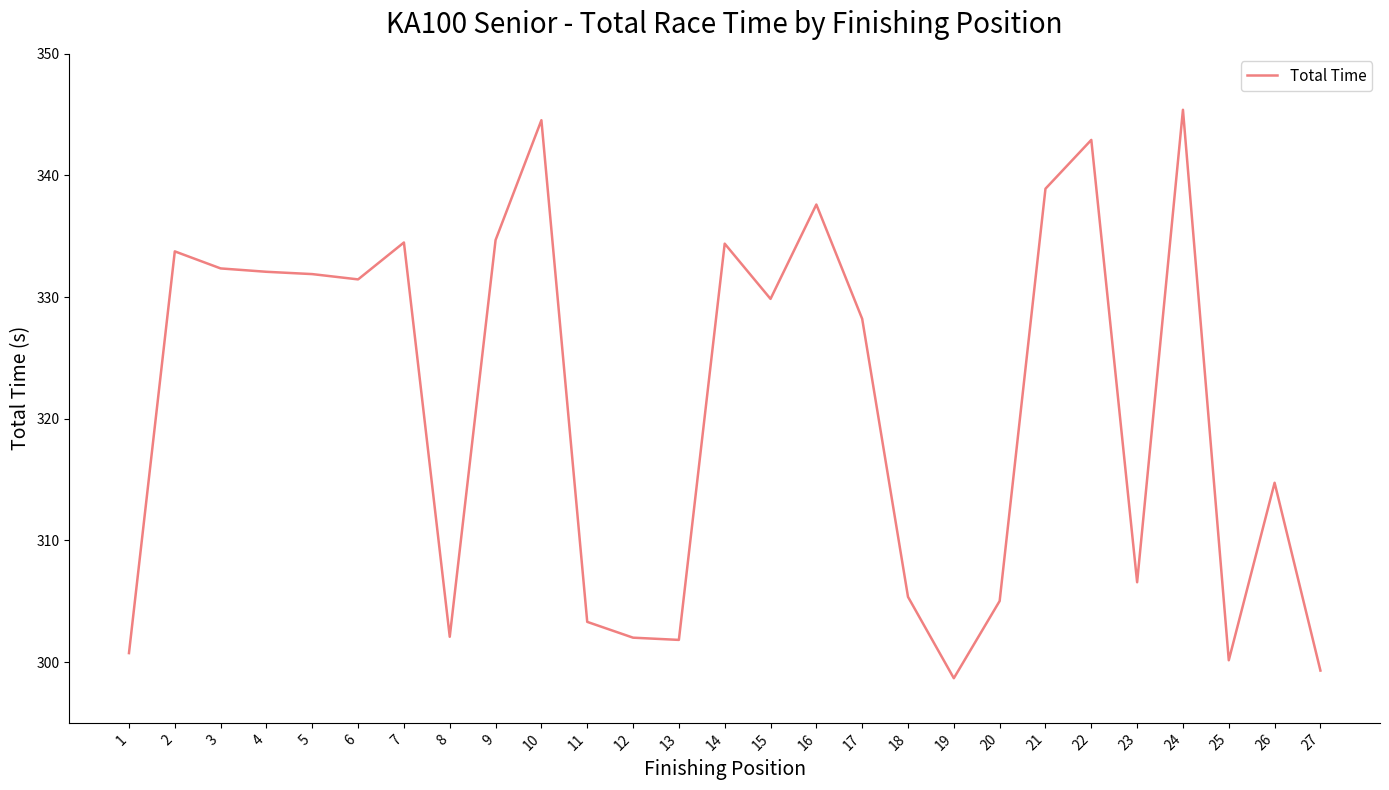

What is the average value?

321.2